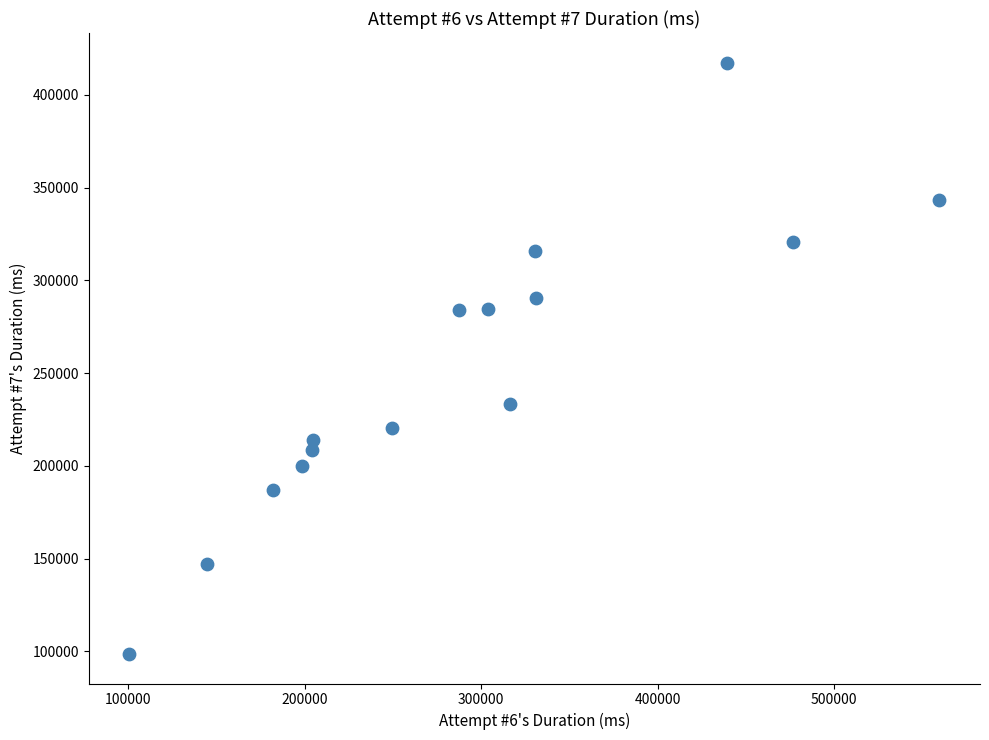

What is the range of X values (max minus min)?

458771